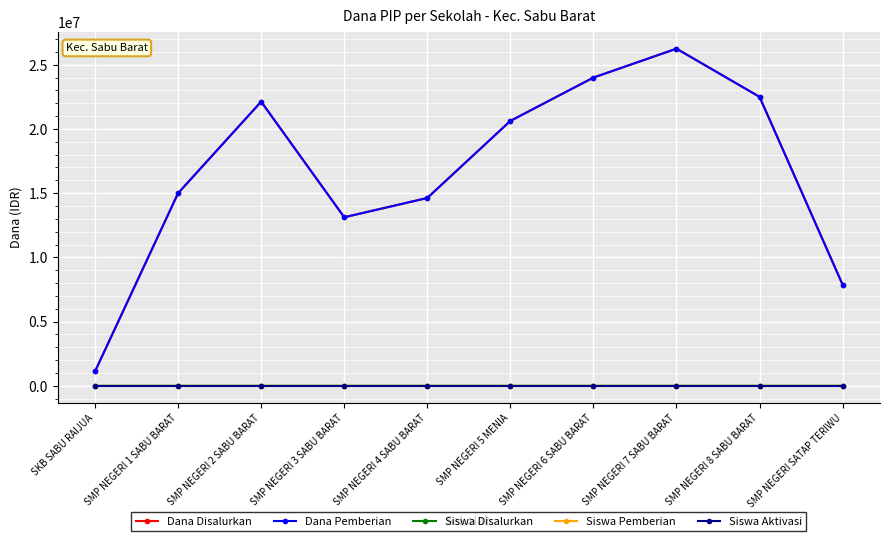

Is this an area chart (filled region under the line)?

No